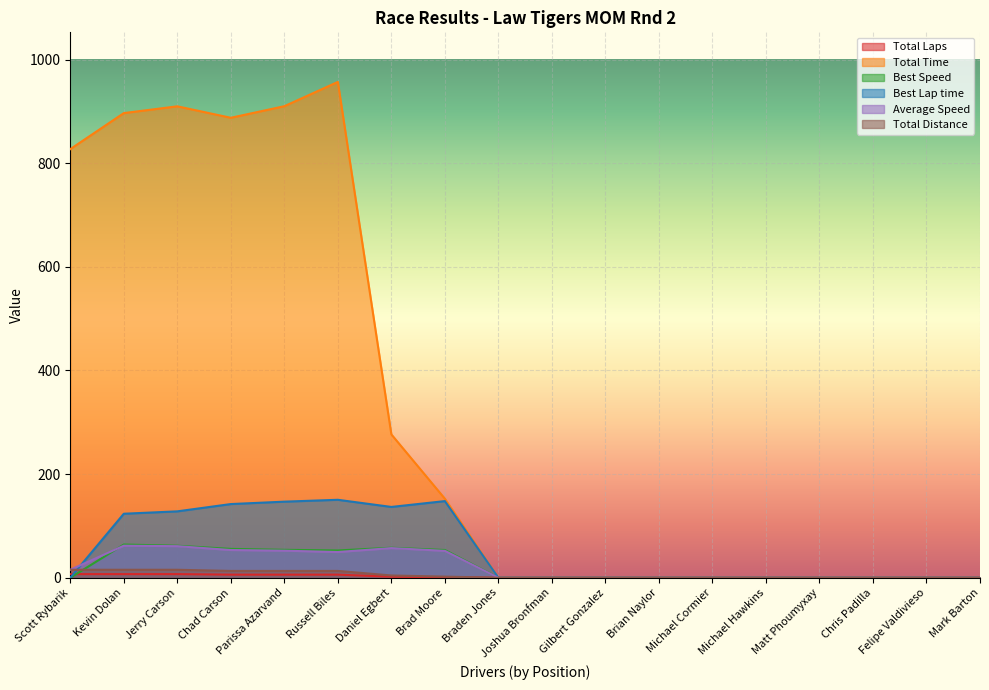

What position from the right is Matt Phoumyxay?

4